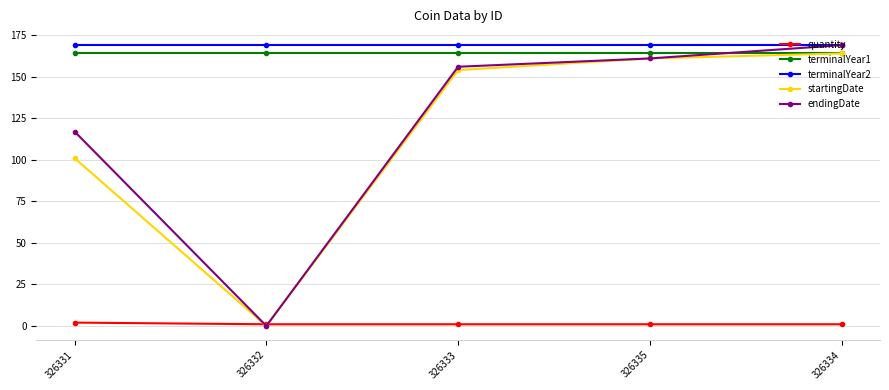

How many series are shown in this chart?

5